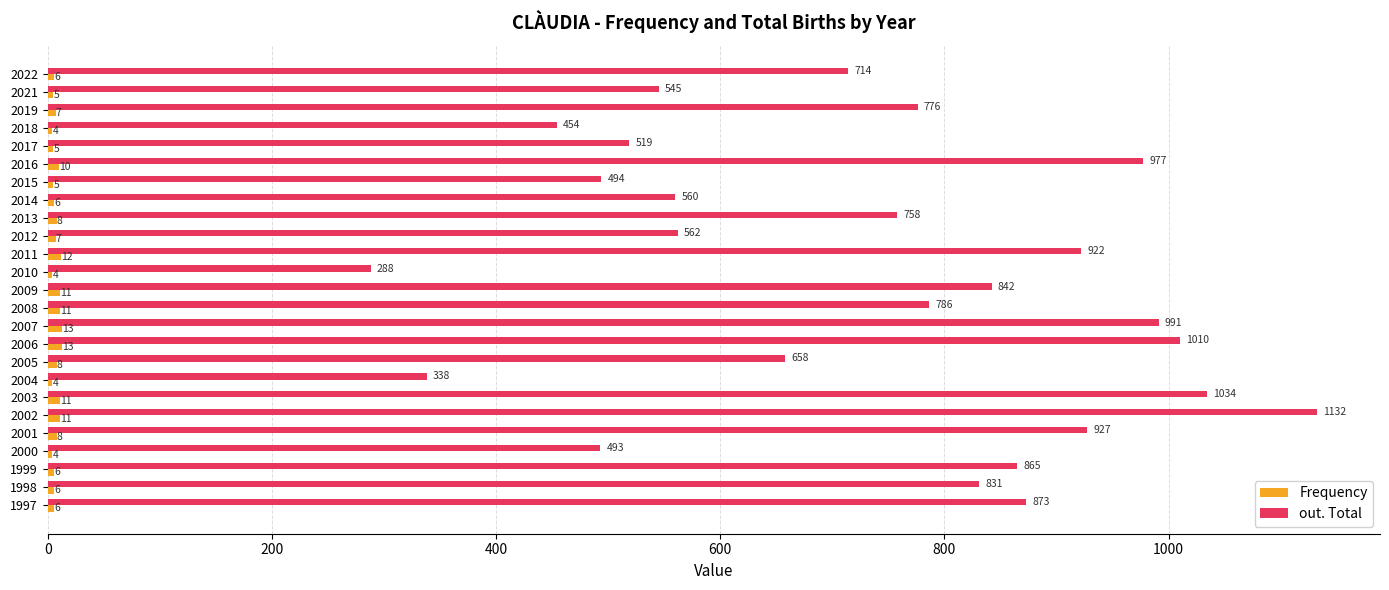

What is the difference between the highest and lowest values at 2012?

555